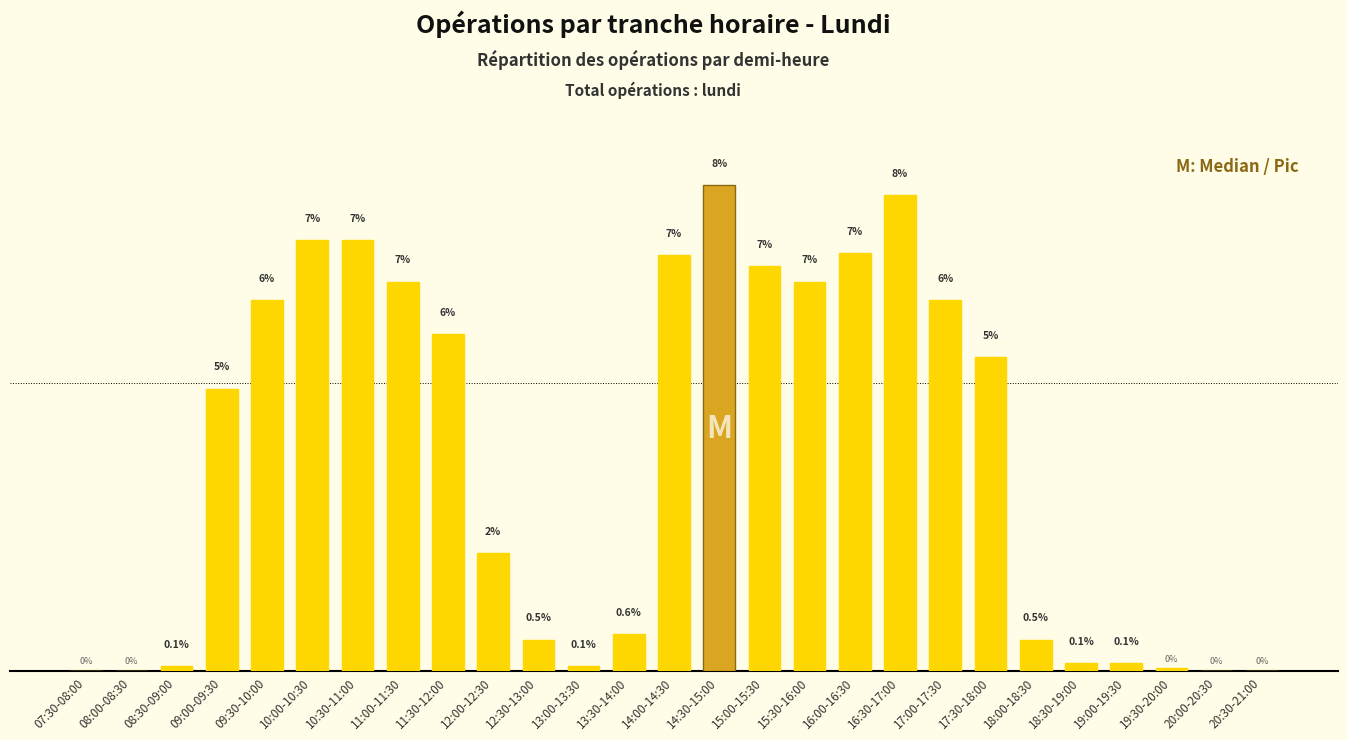

At which category does the chart reach its peak across all series?

14:30-15:00